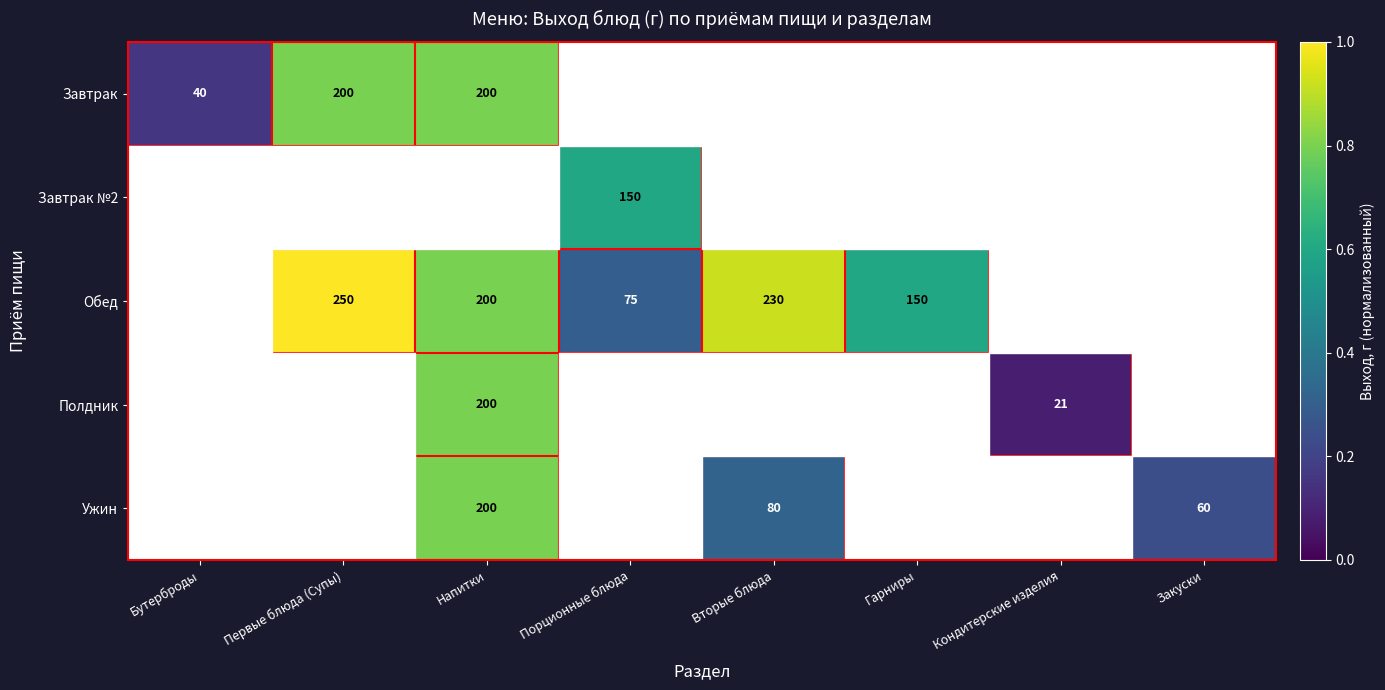

The value of Завтрак at Бутерброды is 40. True or false?

True